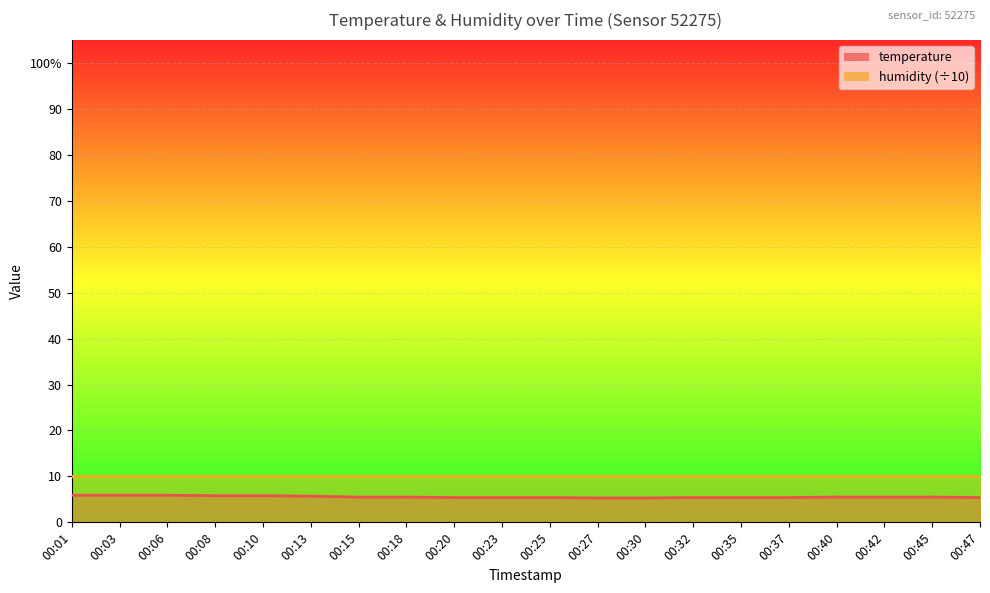

What is the smallest value displayed?

5.3